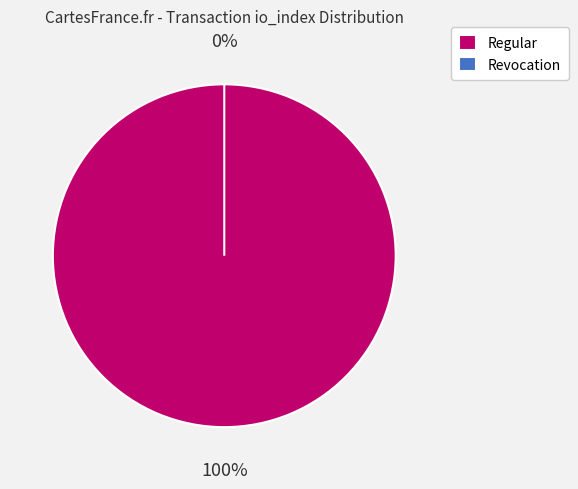

Is the sum of Revocation (io_index=0) and Regular (io_index=99) greater than half?

Yes